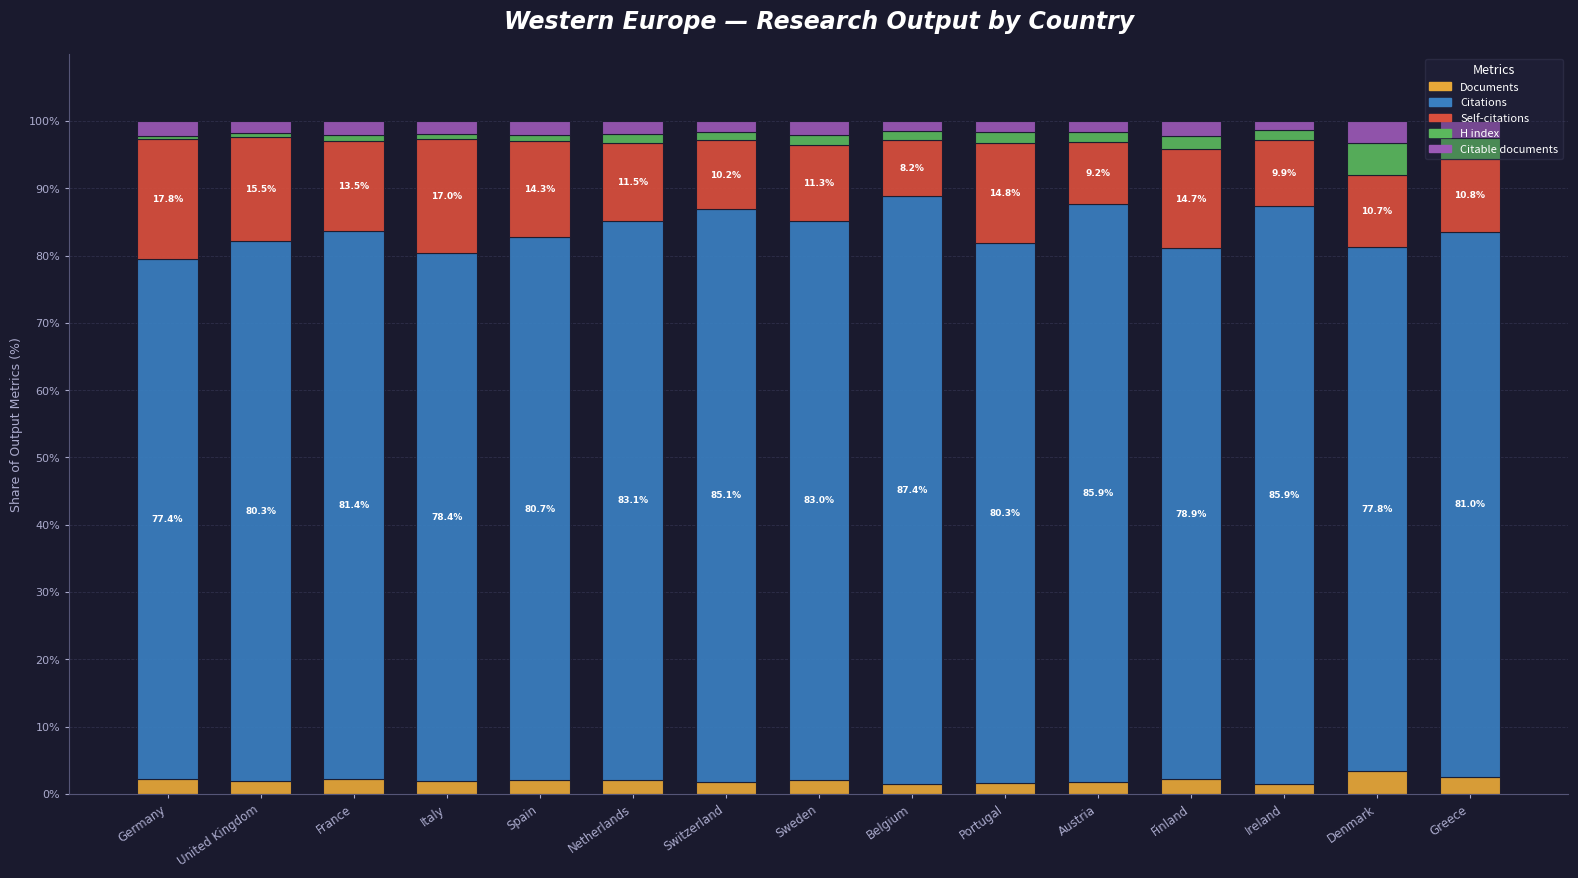

Are the bars horizontal?

No